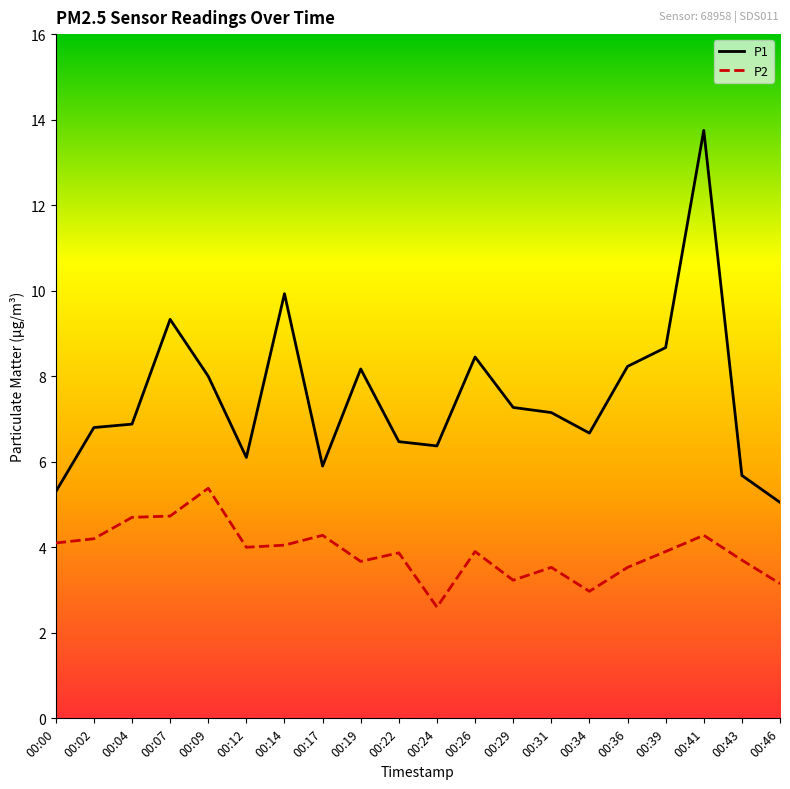

What is the difference between the highest and lowest values at 00:24?

3.8